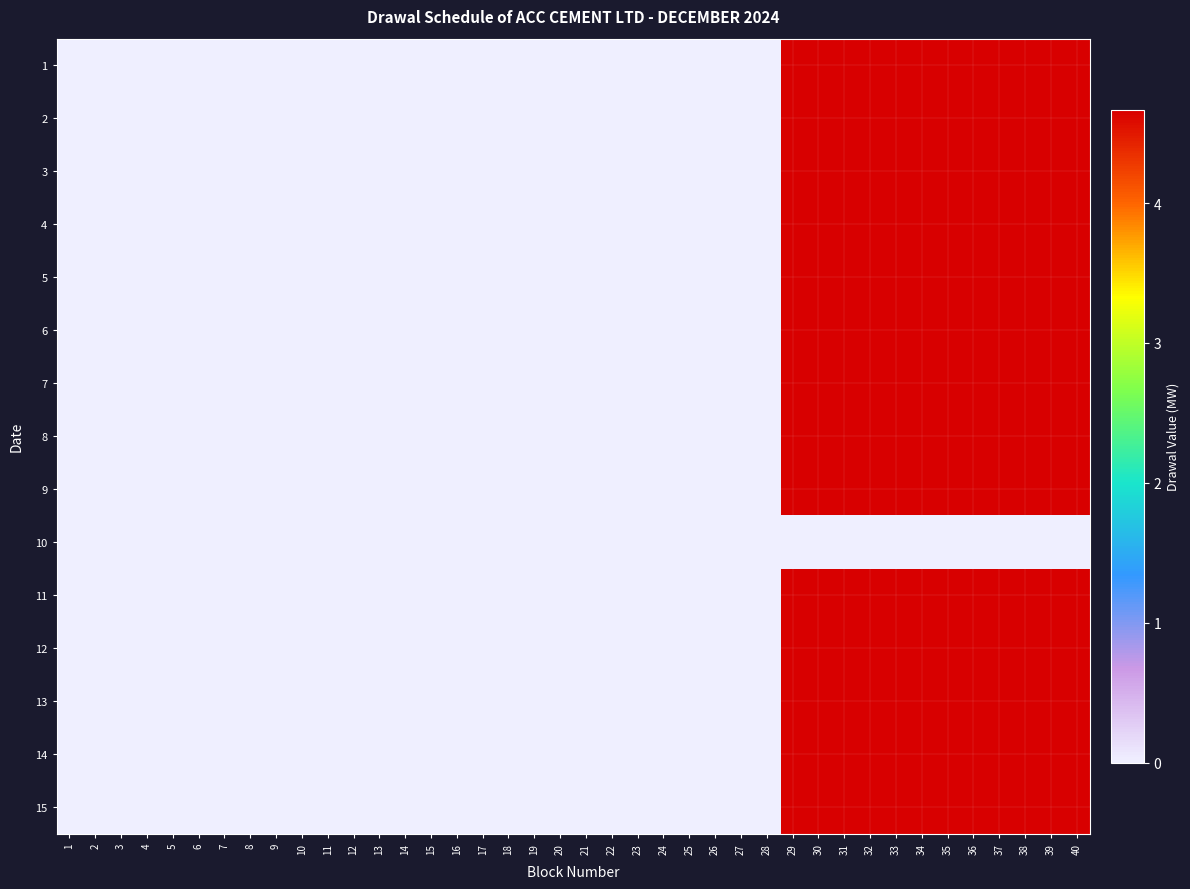

Which category has the highest value across all series?

29